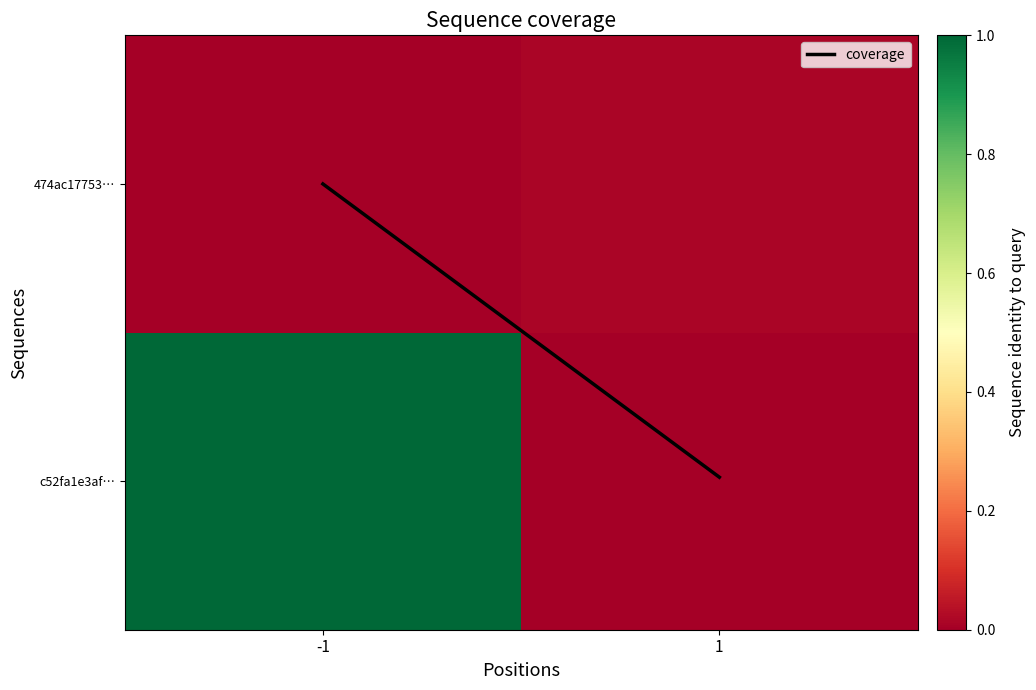

At which category does the chart reach its peak across all series?

-1